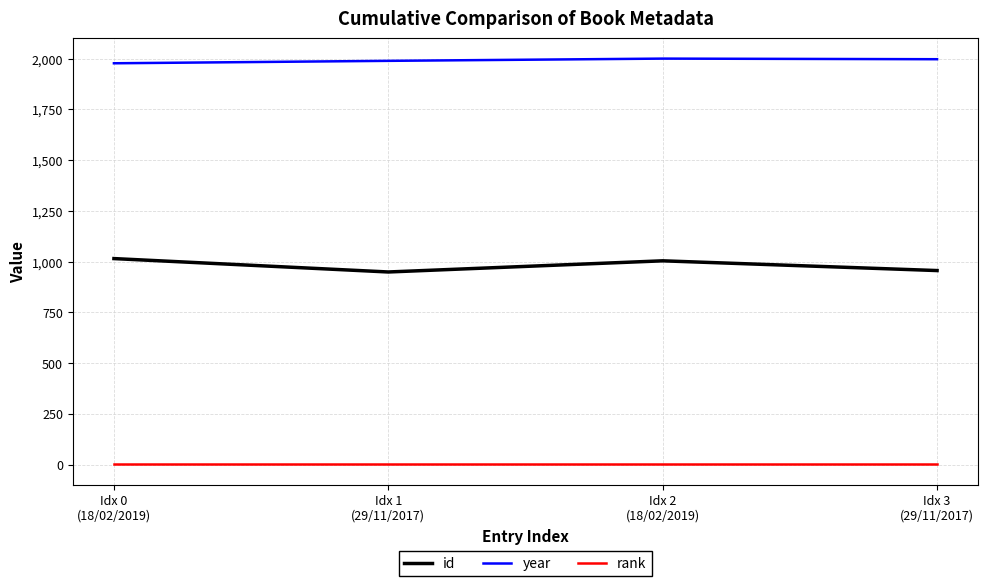

What is the lowest value of the id series?

949